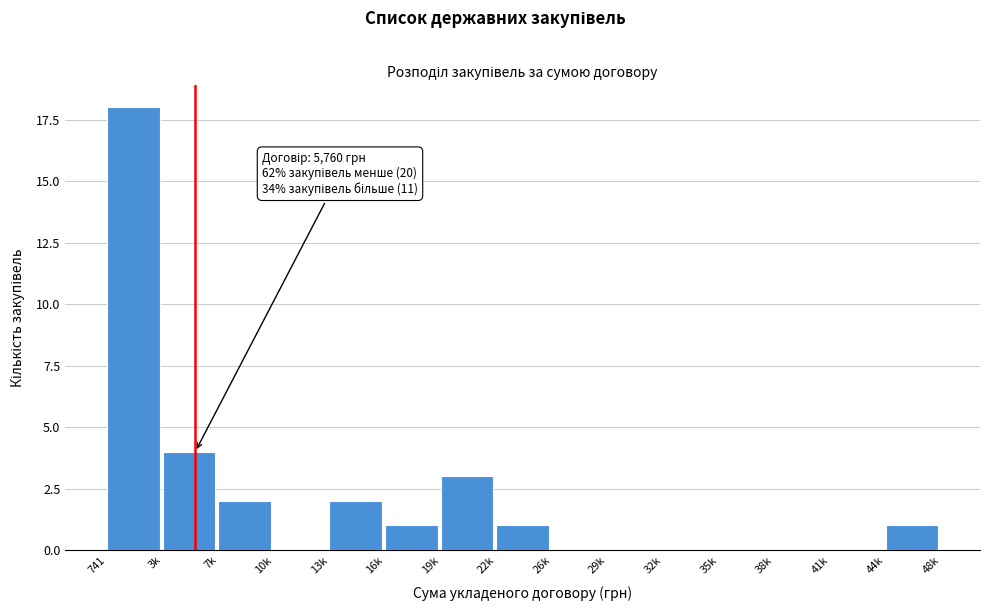

Reading right to left, list all the values displayed in this chart.

44k=1	41k=0	38k=0	35k=0	32k=0	29k=0	26k=0	22k=1	19k=3	16k=1	13k=2	10k=0	7k=2	3k=4	741=18